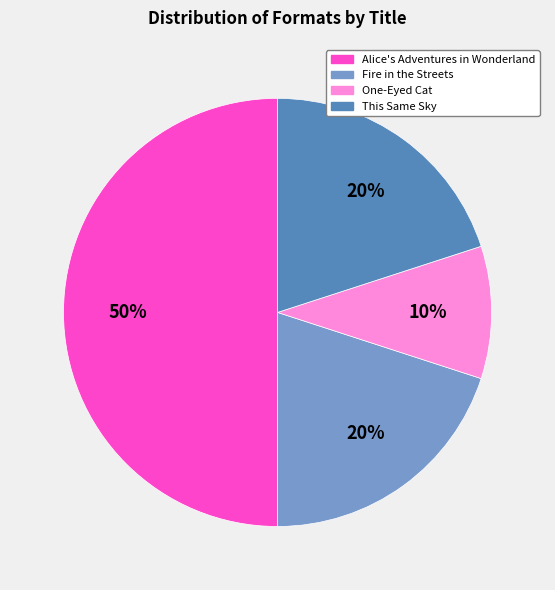

Do Alice's Adventures in Wonderland and This Same Sky together represent more than half of the pie?

Yes